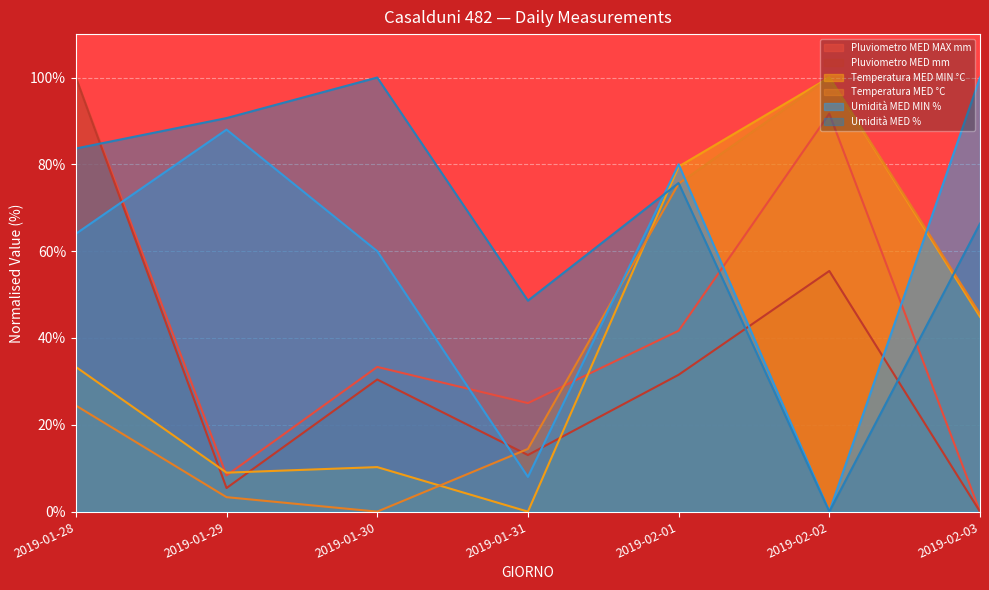

The Pluviometro MED MAX mm series shows 25.0 at 2019-01-31. True or false?

True